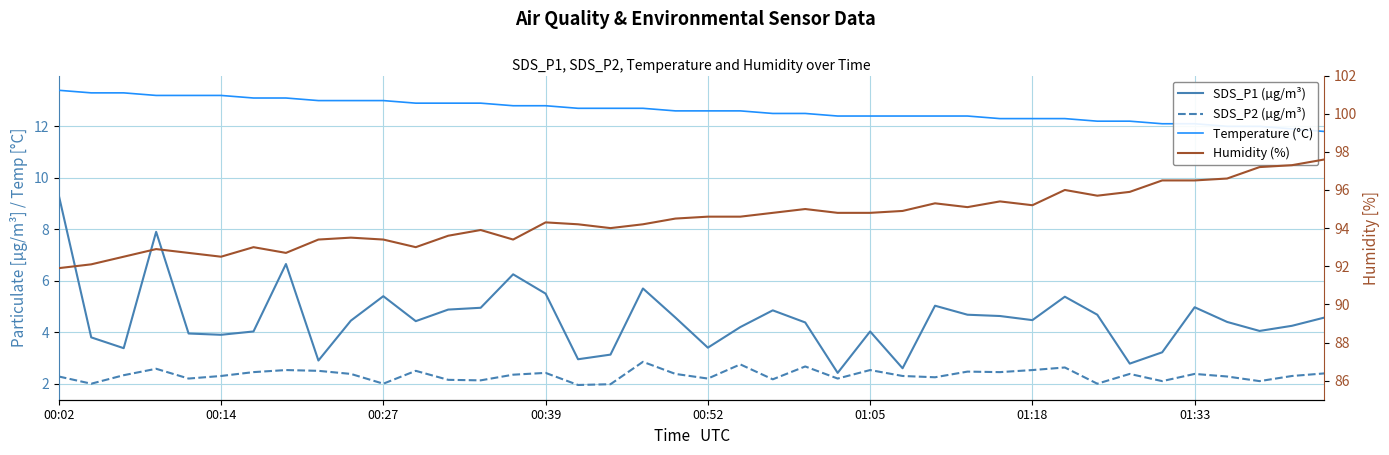

The value of SDS_P1 (µg/m³) at 11 is 4.4. True or false?

True